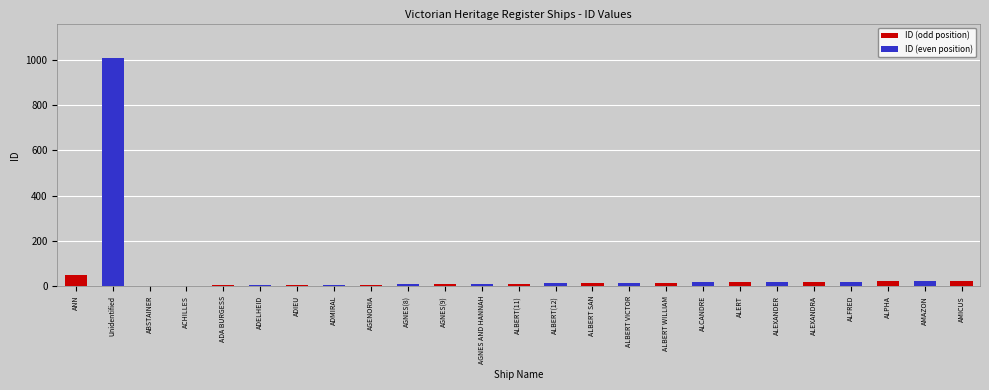

Which series changed the most between ADMIRAL and ALEXANDER?

ID (even position)